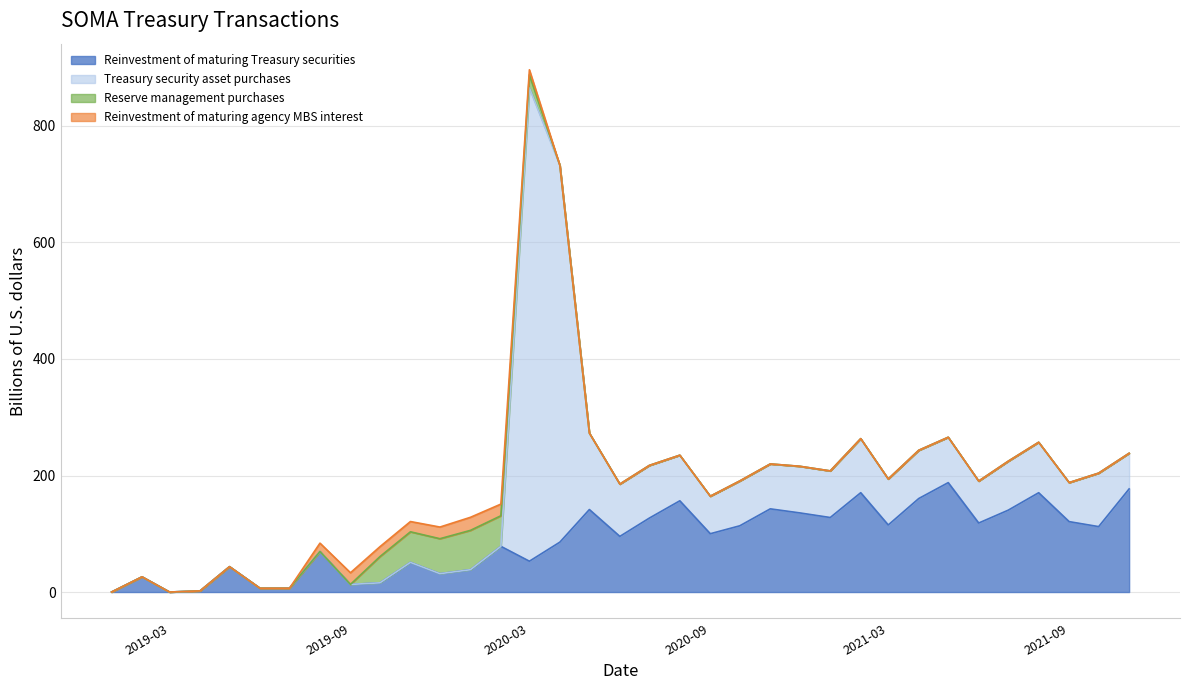

What is the sum of the Reinvestment of maturing Treasury securities values at 2020-09-01 and 2019-08-01?

169.6